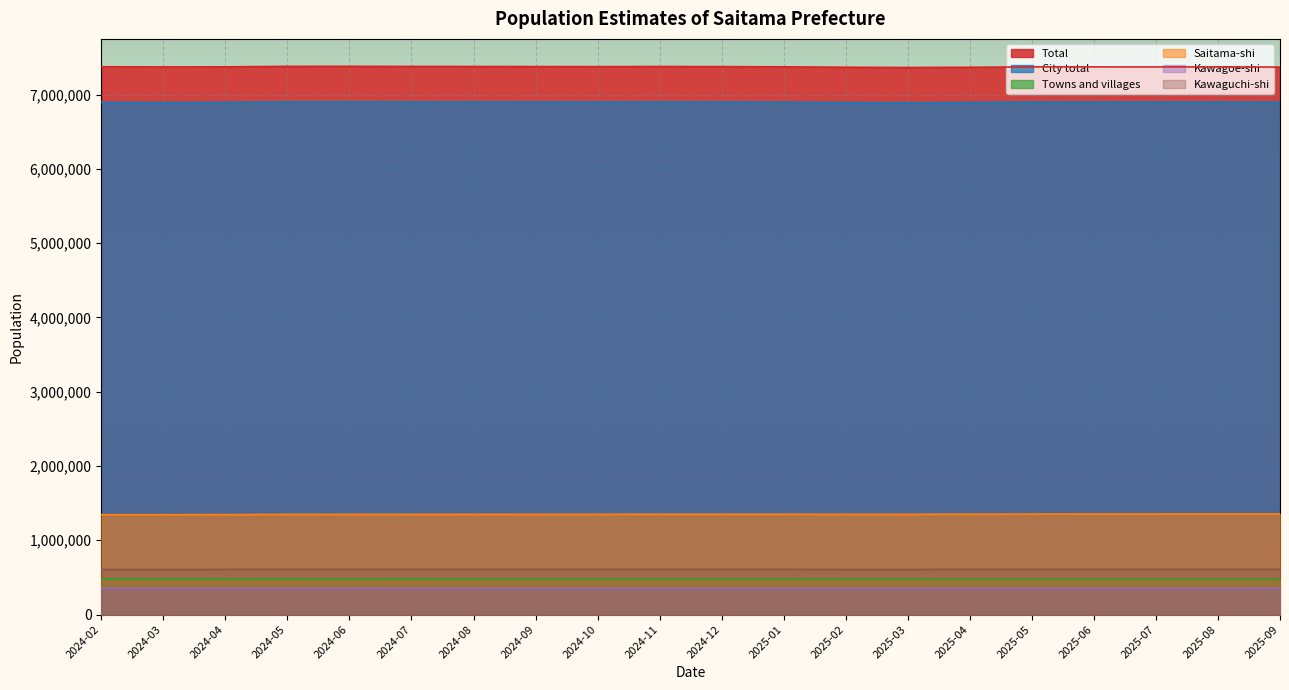

How many distinct data groups are displayed?

6